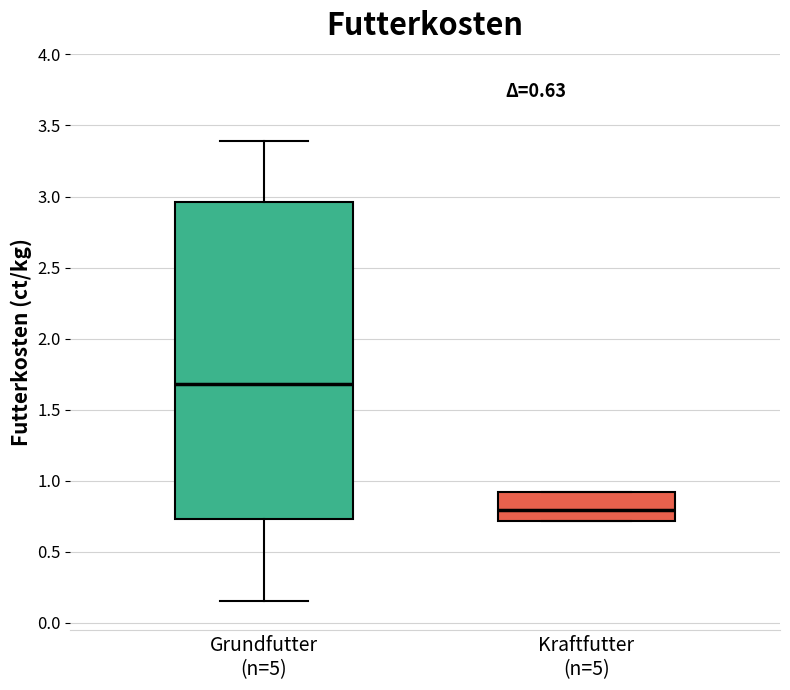

Which box's median line is the highest?

Grundfutter (n=5)